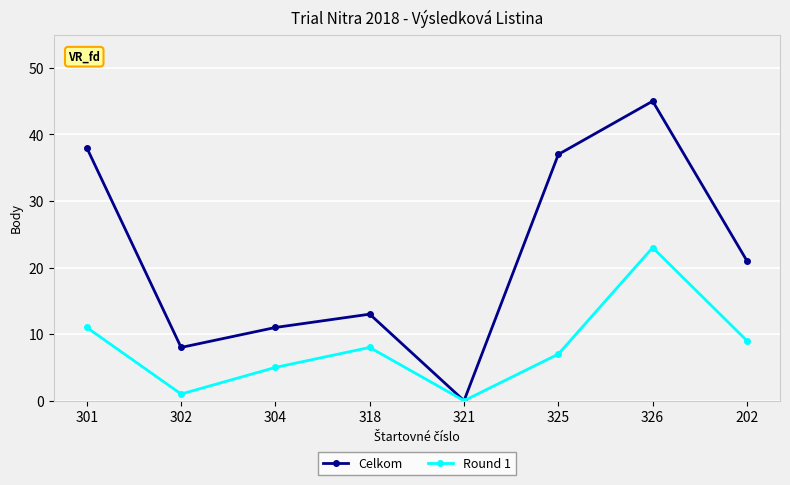

What is the total value across all series at 302?

9